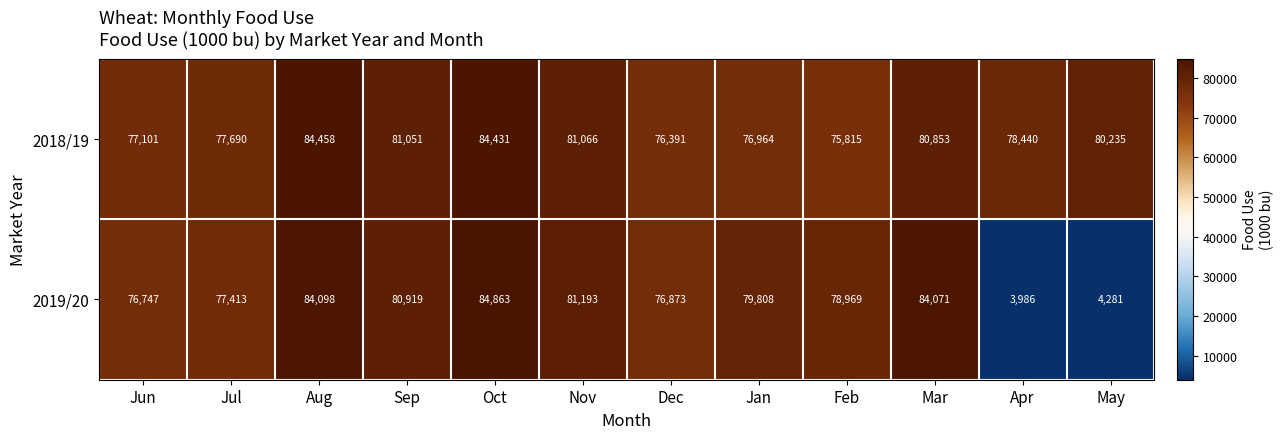

Rank the series by their average value, from lowest to highest.

2019/20, 2018/19